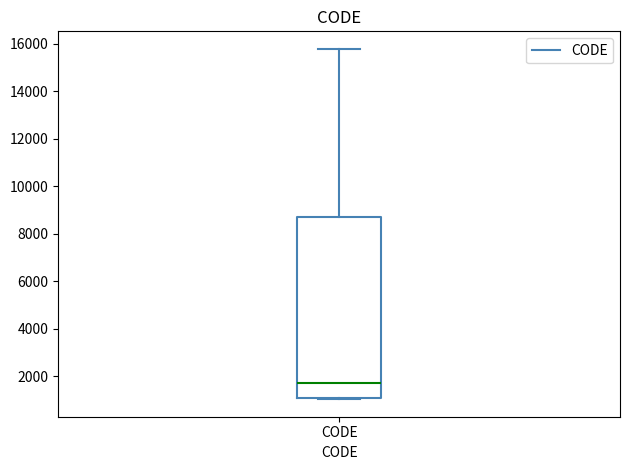

Transcribe this box plot: give where the median line is, the range the box spans, and where the two whiskers end, as read against the y-axis. The values are not printed on the chart, so give them approximately, as read against the axis.

median 1800, box 1200 to 8800, whiskers 1000 to 15800